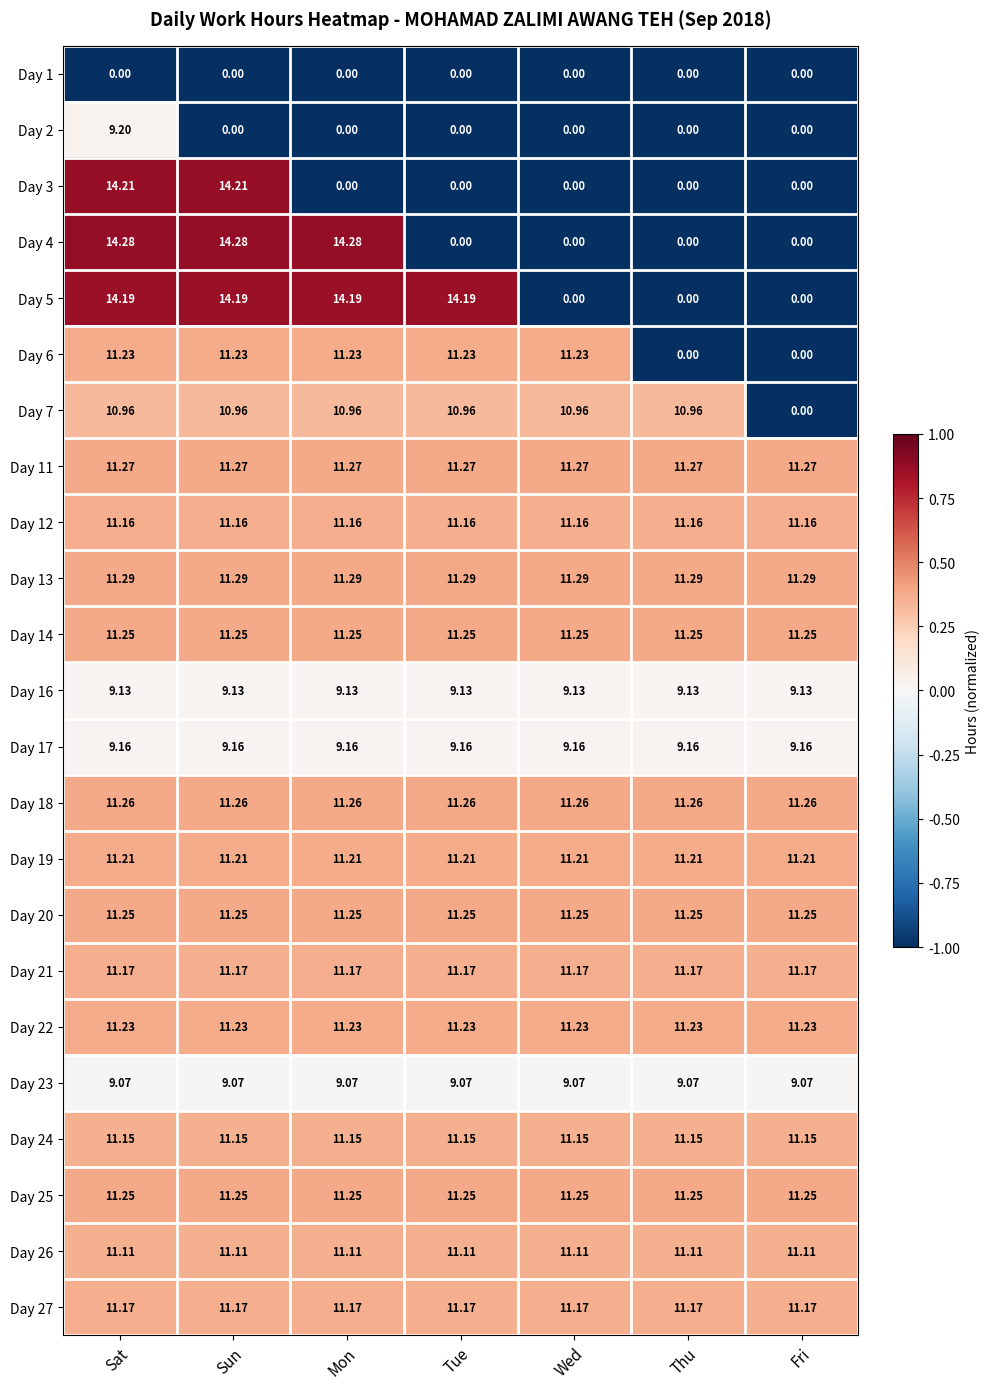

At which category is the sum across all series the highest?

Sat